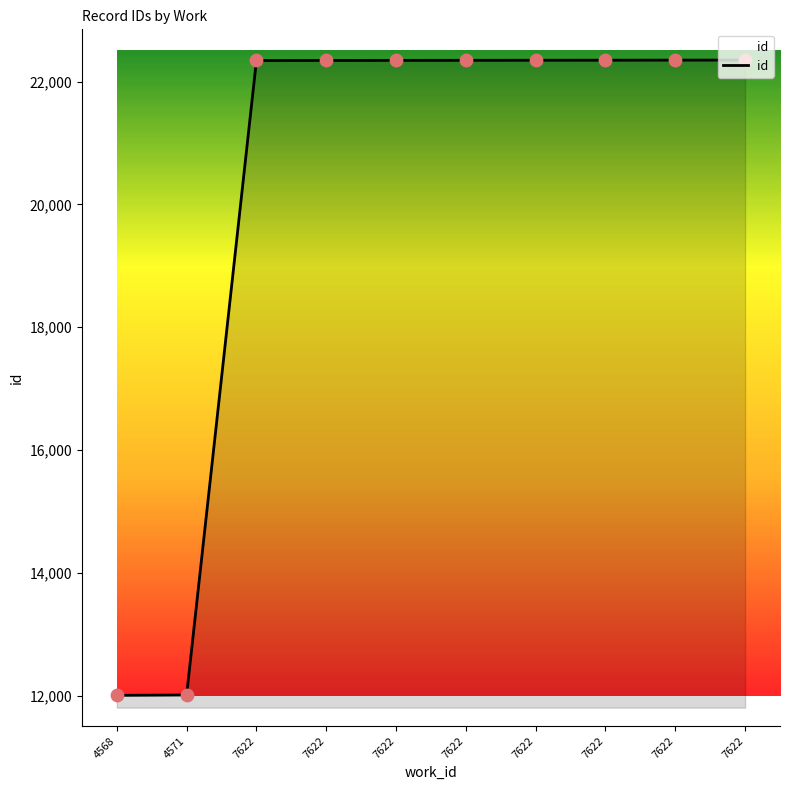

Approximately how many times larger is the value at 4568 compared to 7622?

0.5